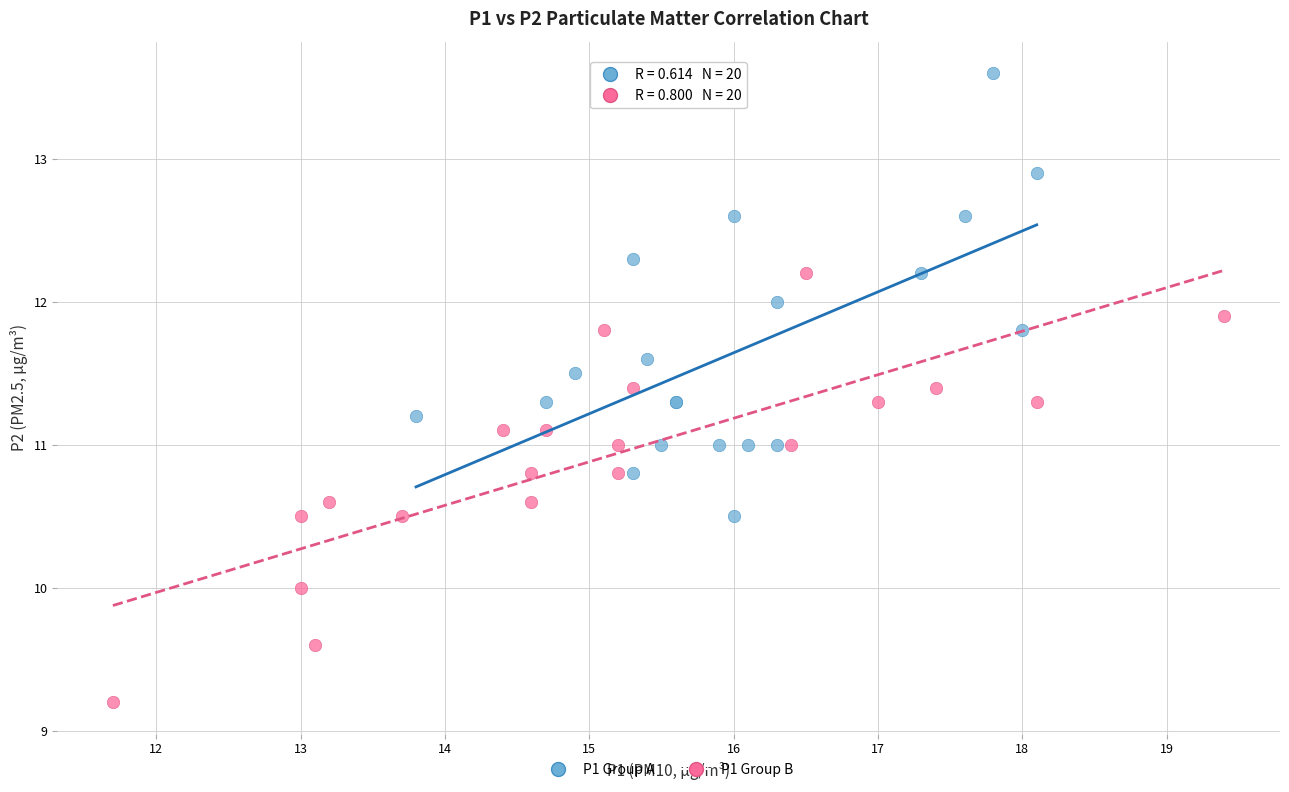

What are all the series names shown in the legend?

P1 Group A, P1 Group B